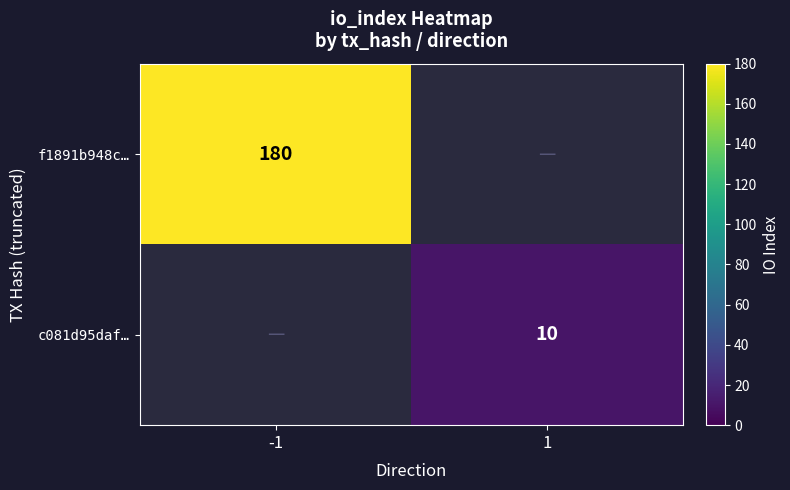

True or false: c081d95daf… has a value of 6 at 1.

False